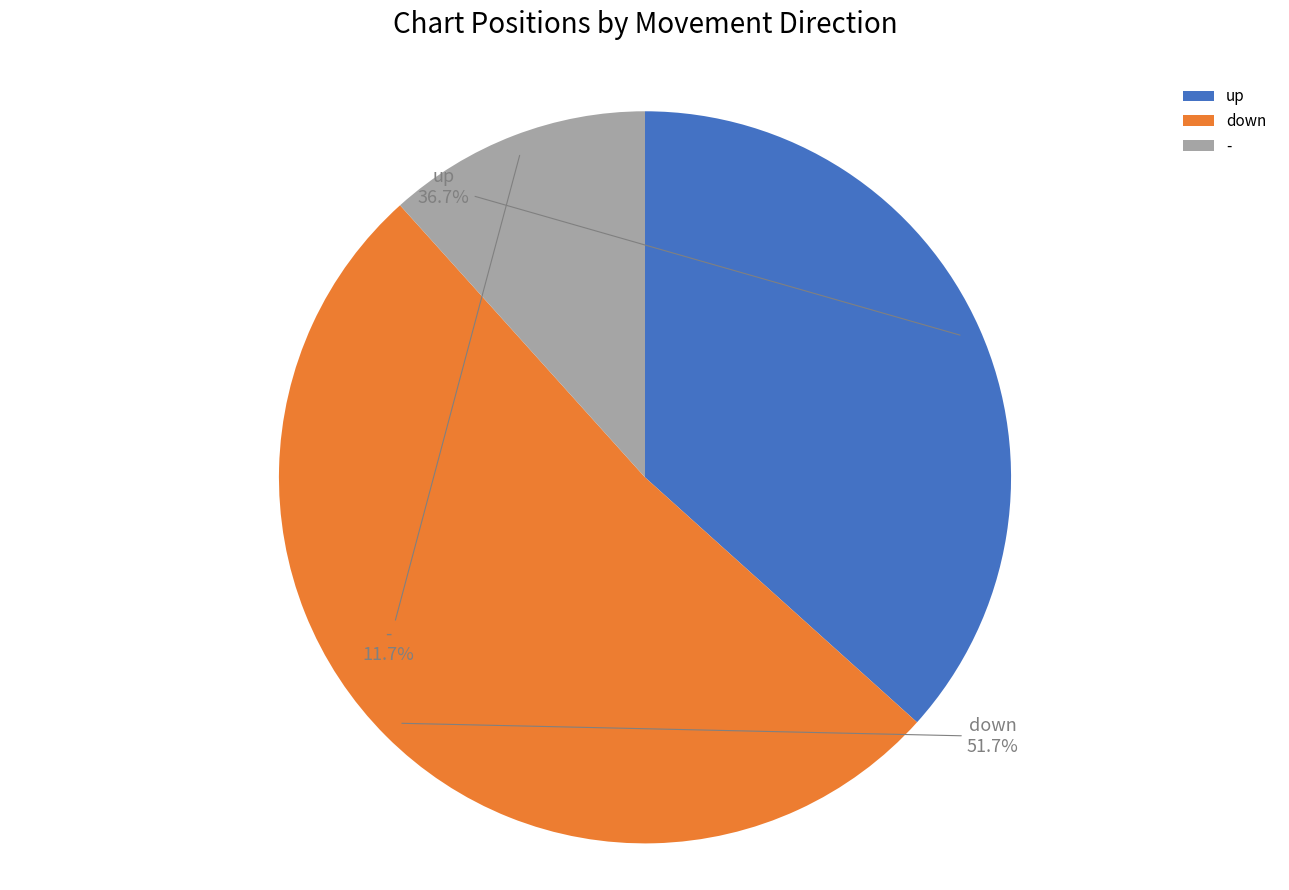

To the nearest percent, what is the combined percentage of down and up?

88%